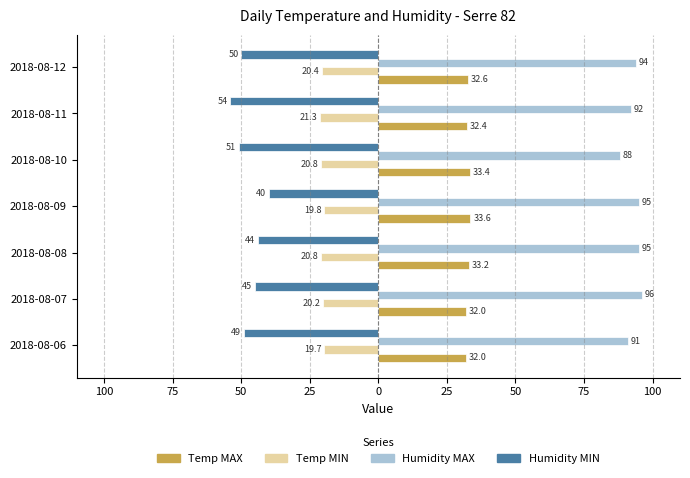

What are all the series names shown in the legend?

Temp MAX, Temp MIN, Humidity MAX, Humidity MIN